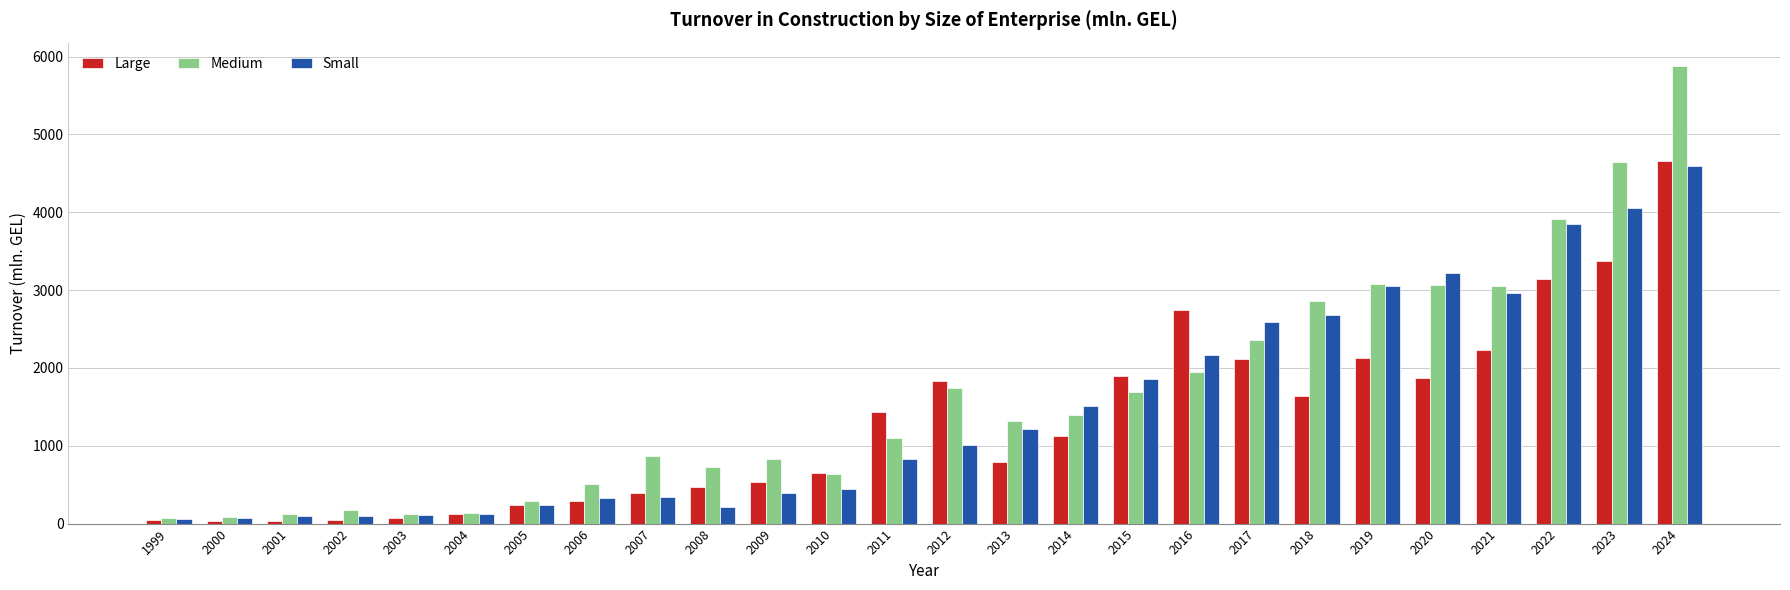

What is the total value across all series at 2024?

15136.1